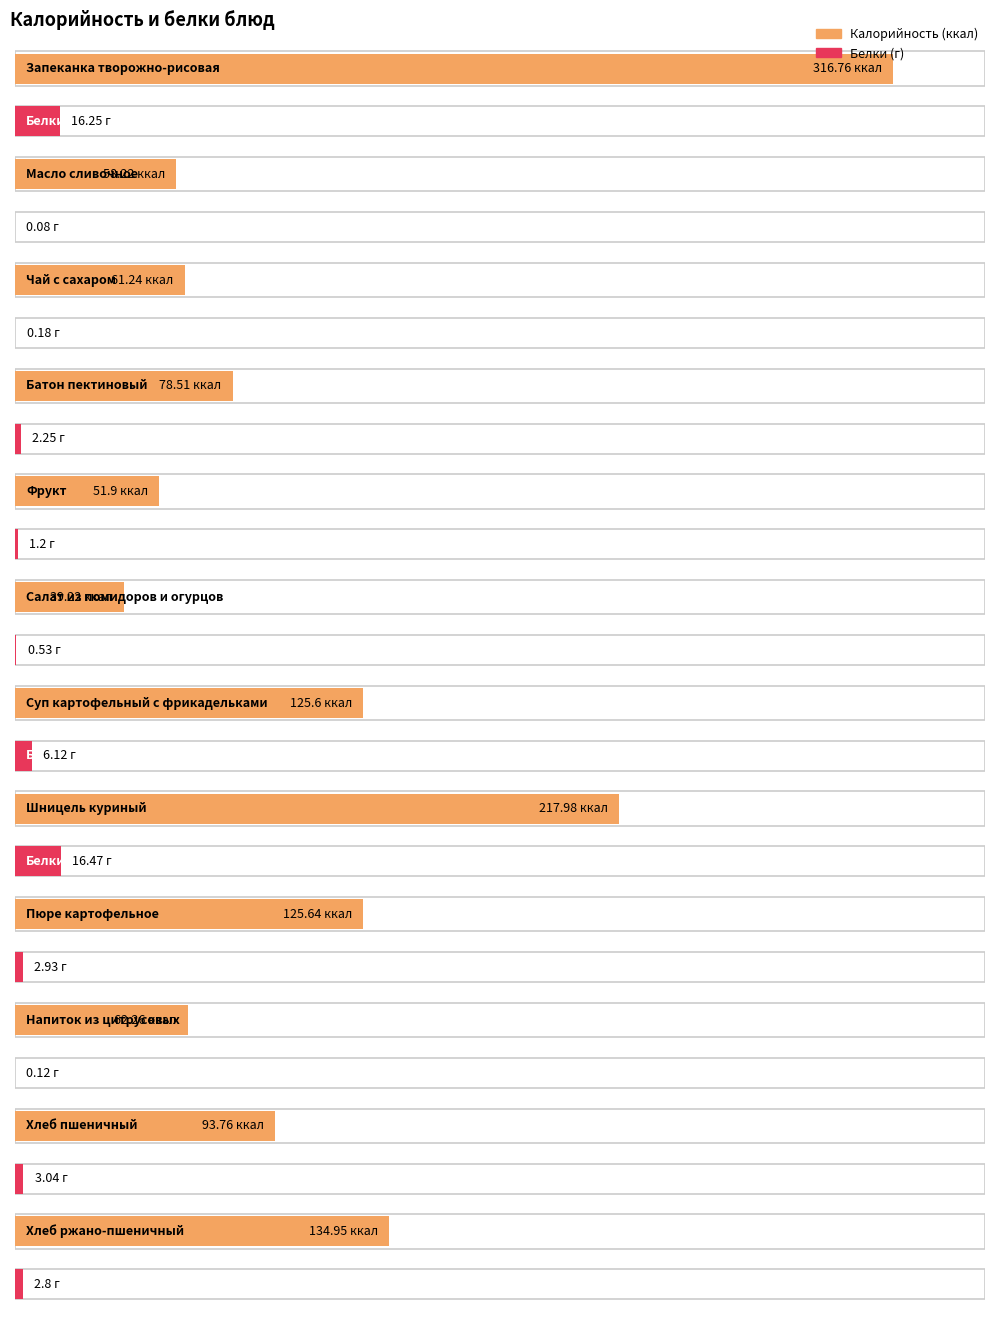

What is the smallest value displayed?

0.1